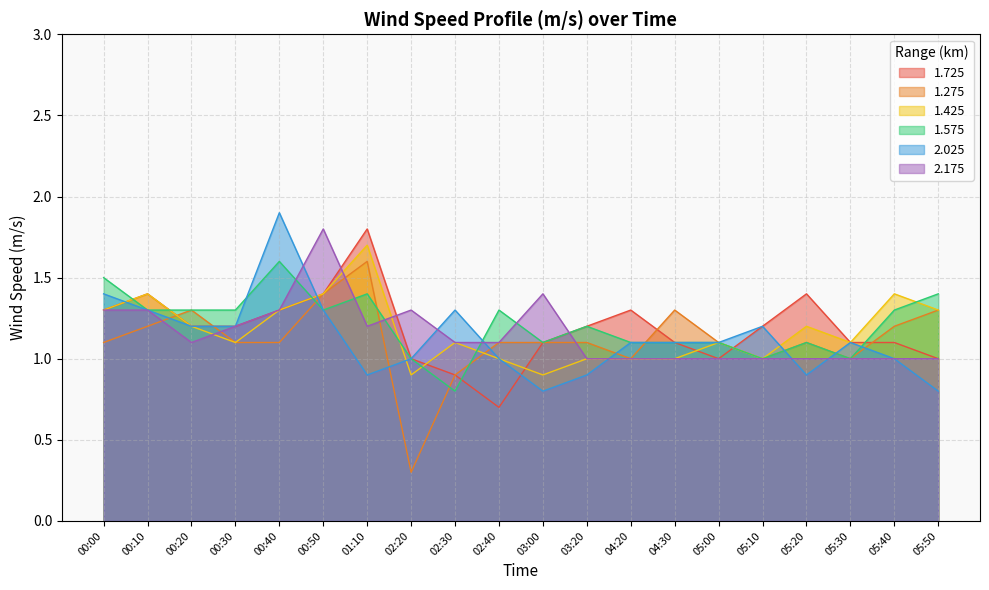

What is the minimum value shown in the chart?

0.3